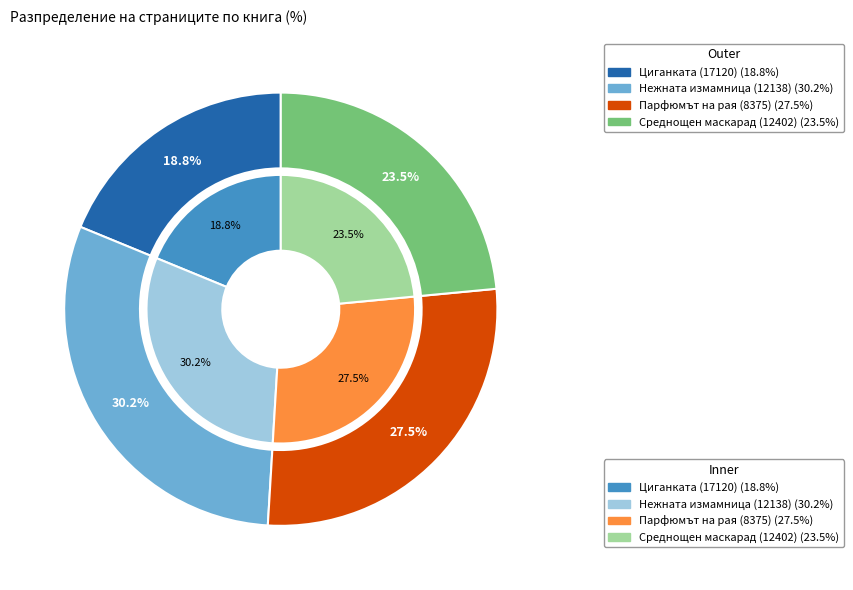

To the nearest percent, what is the combined percentage of Нежната измамница (12138) and Среднощен маскарад (12402)?

54%